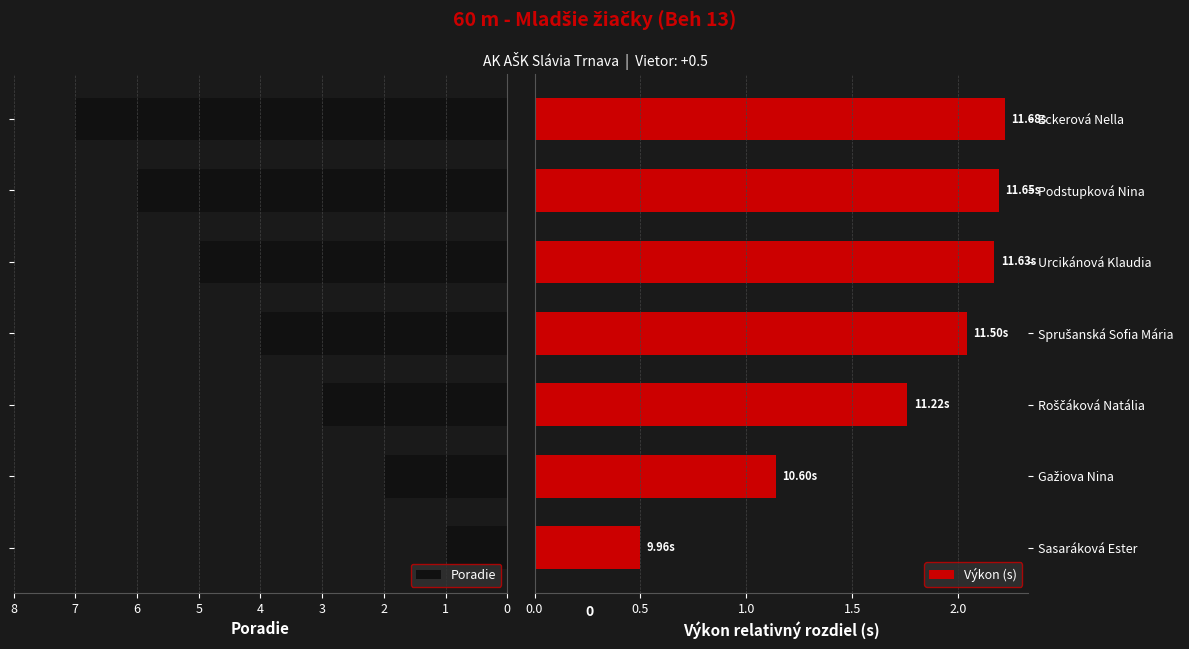

What is the highest value of the Poradie series?

7